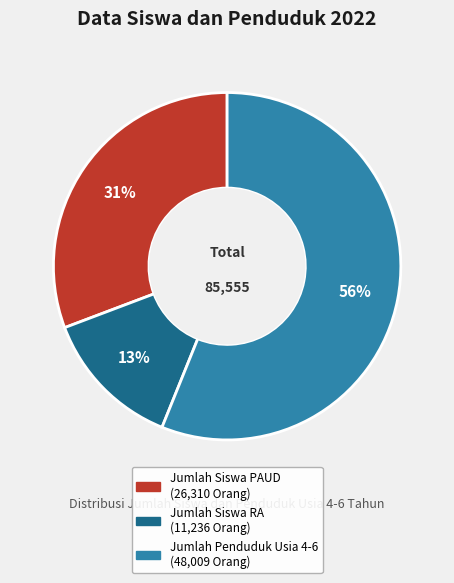

Do Jumlah Penduduk Usia 4-6 and Jumlah Siswa RA together represent more than half of the pie?

Yes